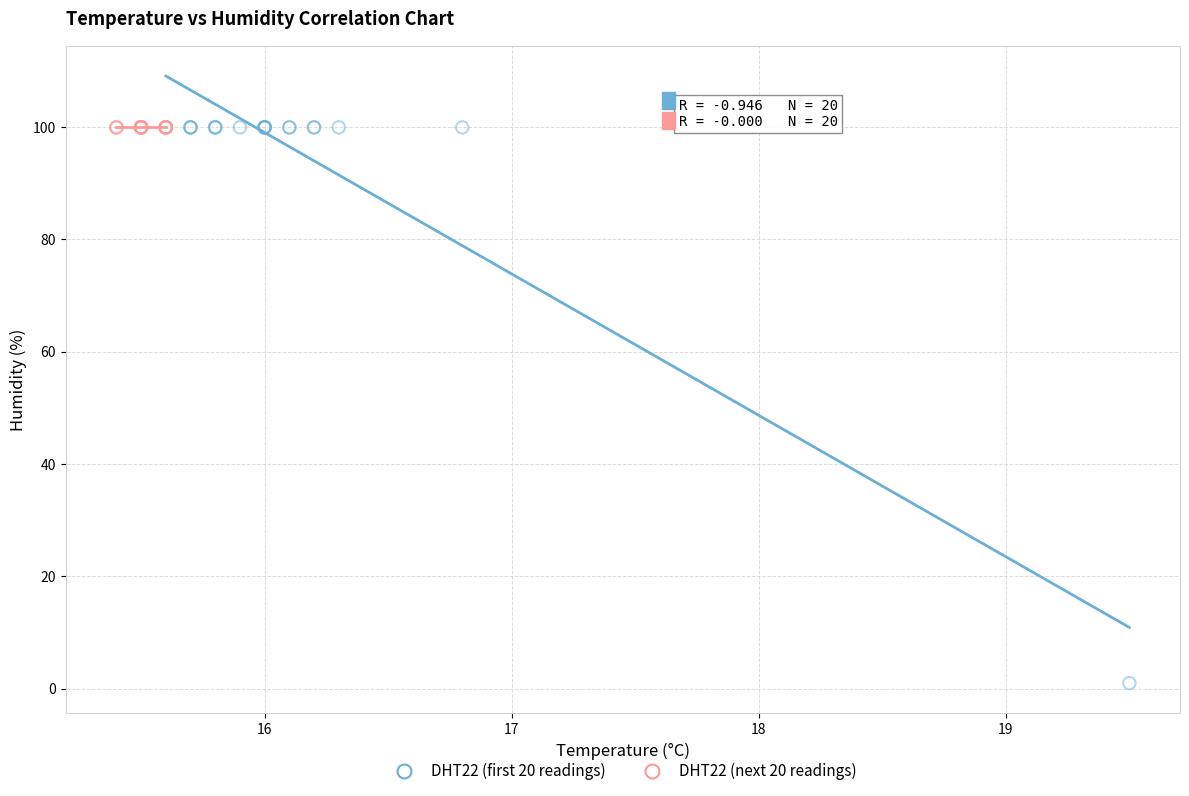

Which series contains the lowest Y value?

DHT22 (first 20 readings)